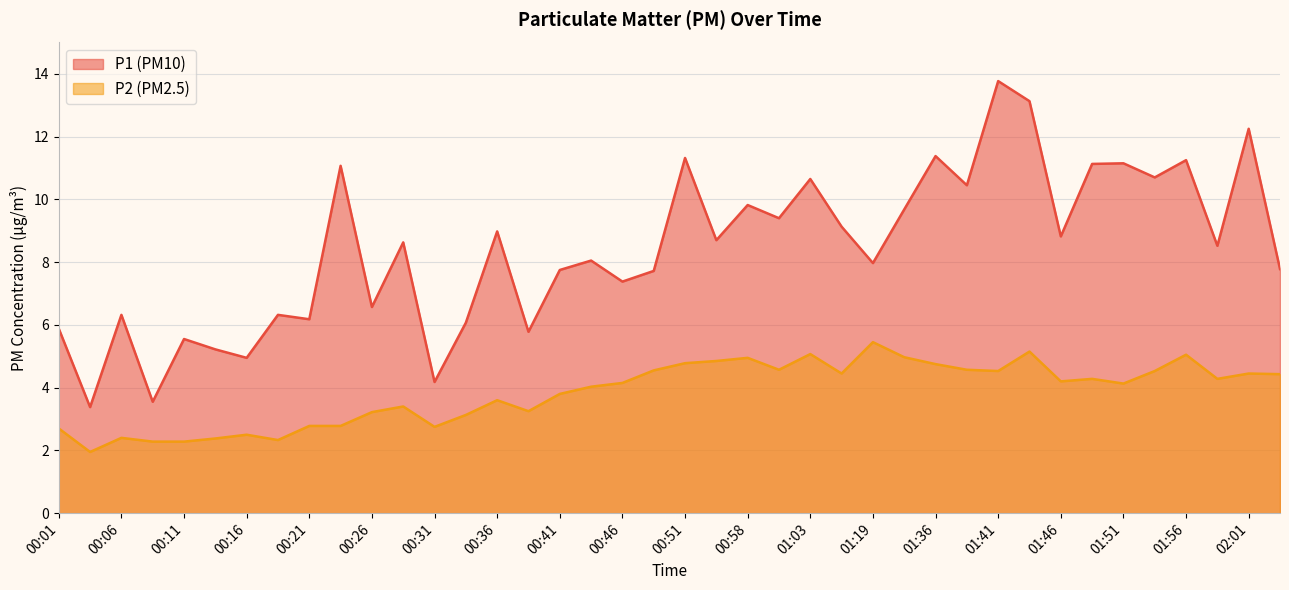

What is the label of the 33rd point from the left?

01:46